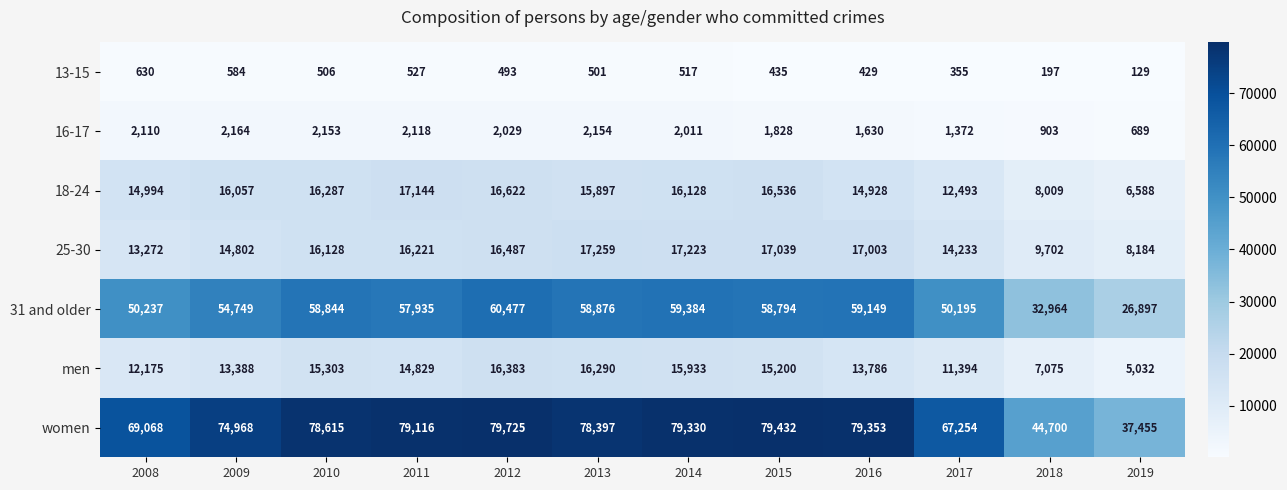

The value of women at 2012 is 79725. True or false?

True